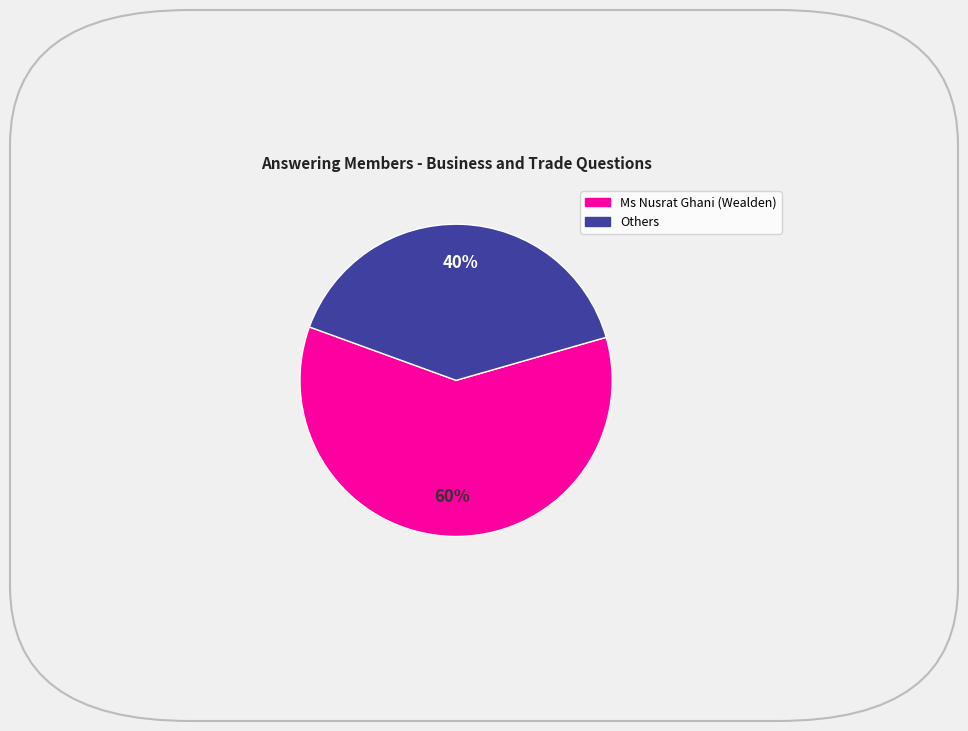

Does any single category account for the majority?

Yes